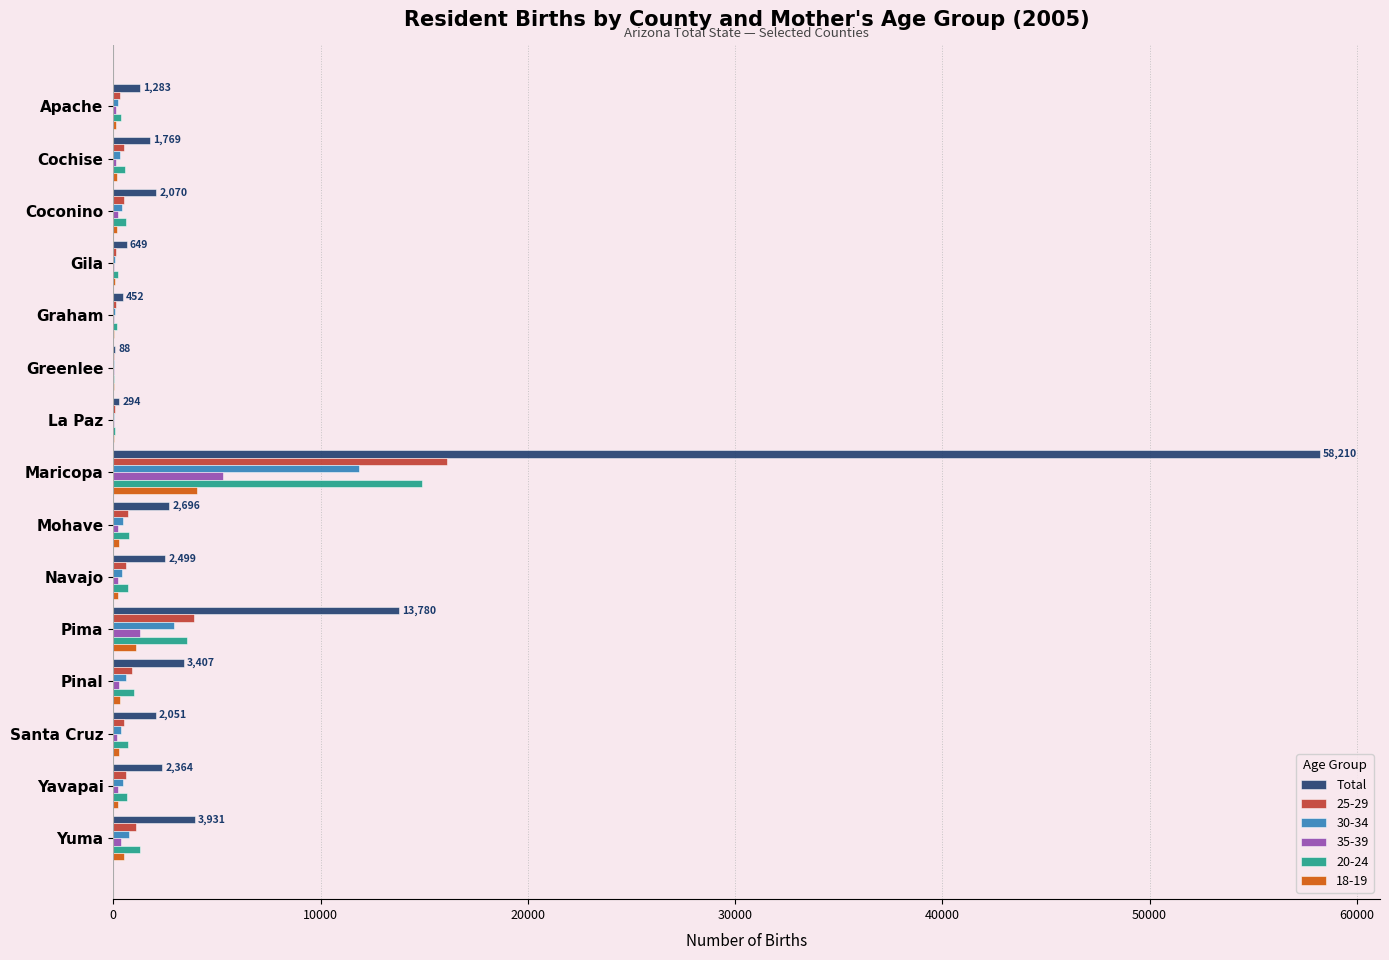

What is the maximum value shown in the chart?

58210